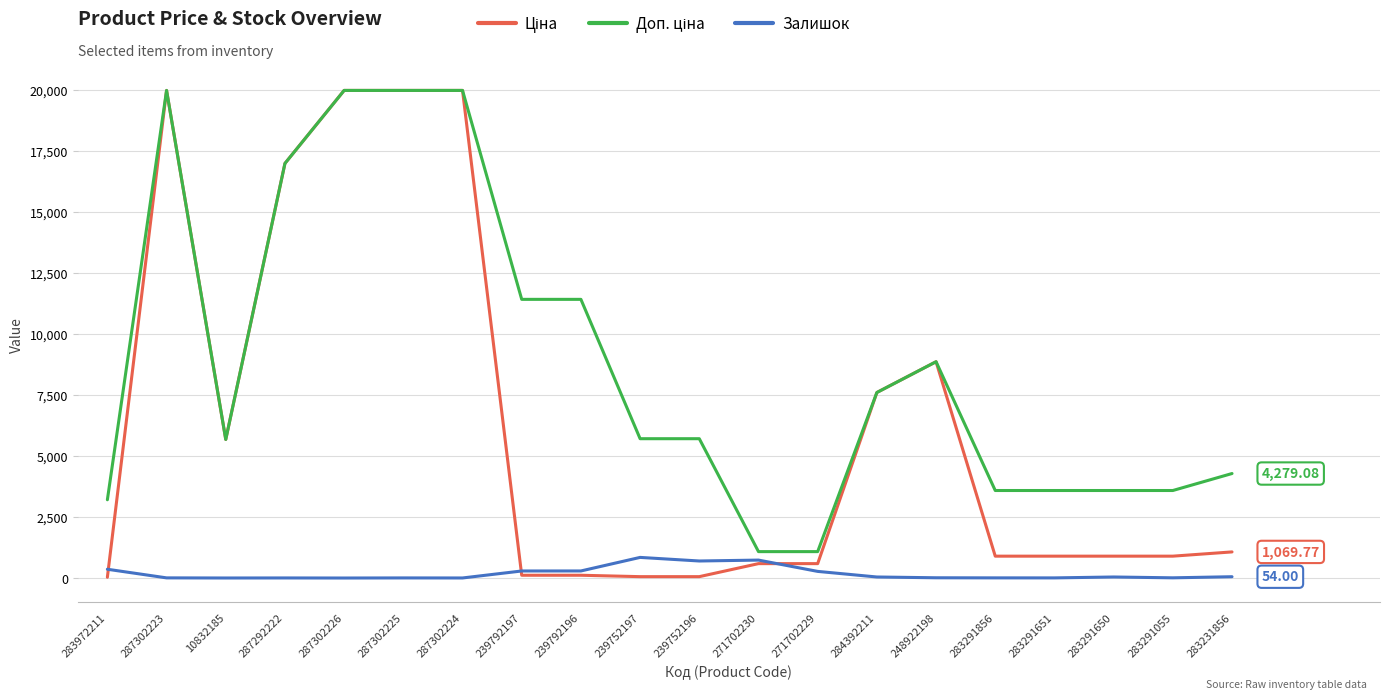

Is this an area chart (filled region under the line)?

No